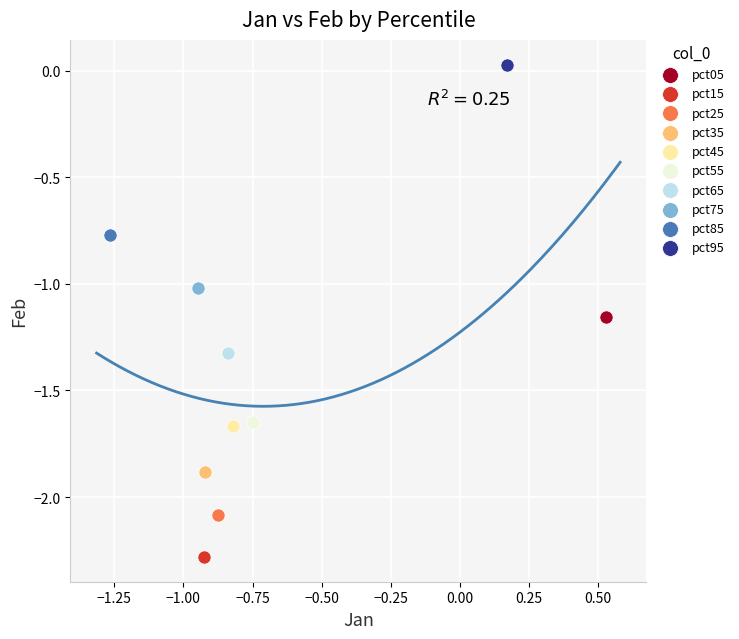

What are all the series names shown in the legend?

pct05, pct15, pct25, pct35, pct45, pct55, pct65, pct75, pct85, pct95